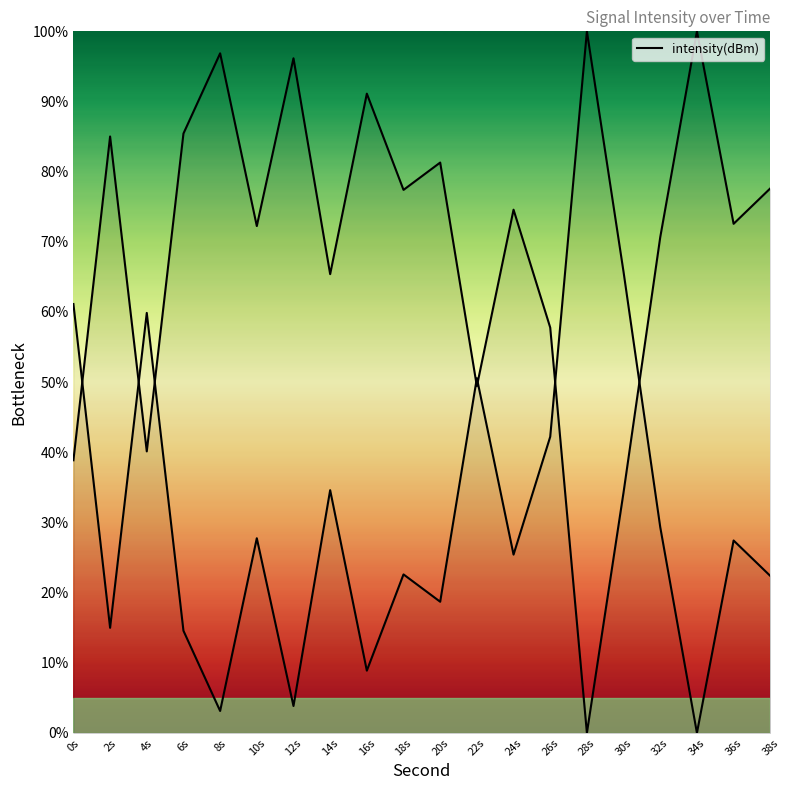

At which label does the data first exceed 74?

2s